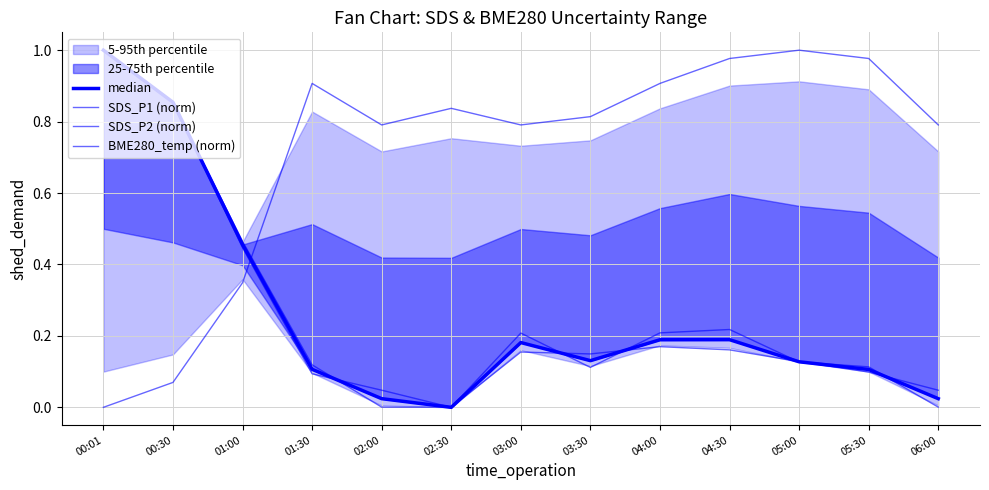

Is it true that median equals 0.9 at 00:30?

True